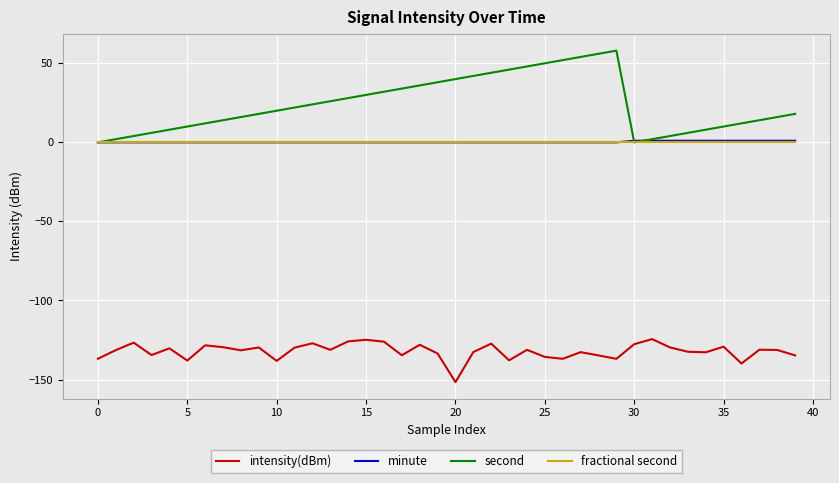

True or false: minute and intensity(dBm) cross at least once.

False